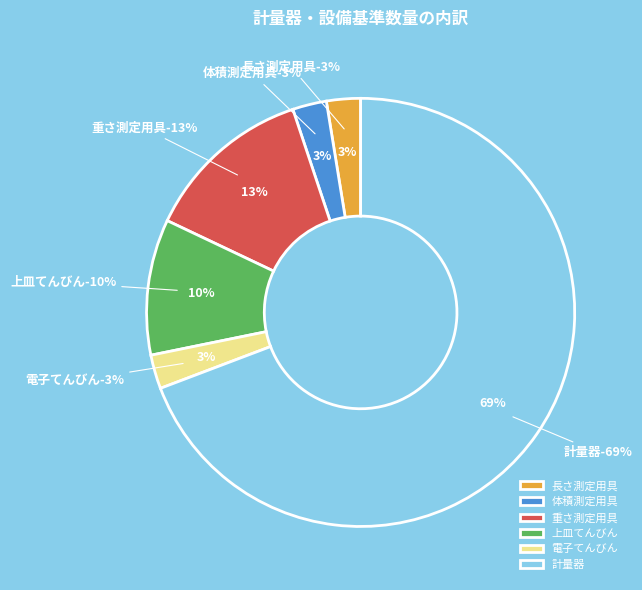

The 体積測定用具 slice represents 9% of the pie. True or false?

False